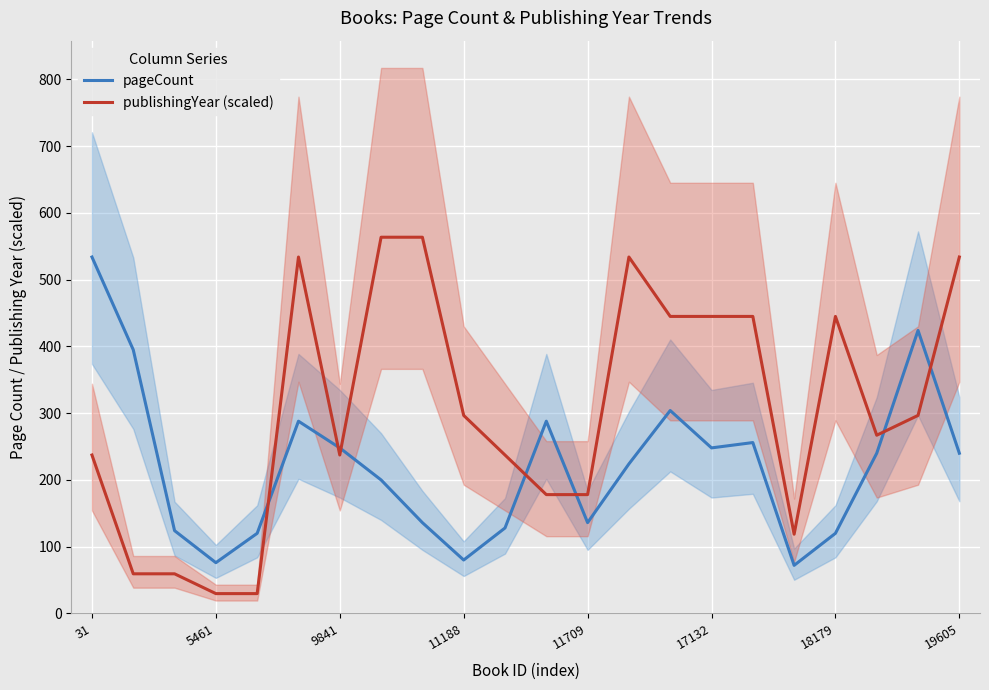

What is the difference between the maximum and minimum values in the pageCount series?

462.0